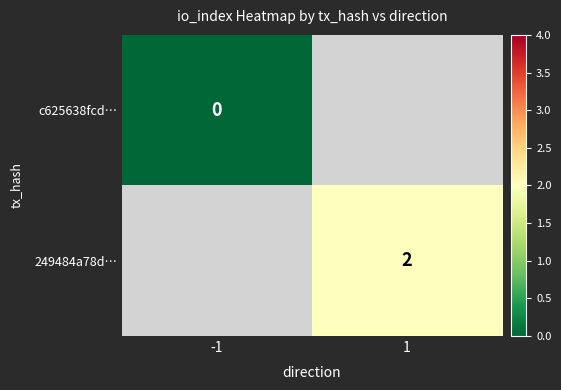

What is the greatest value displayed?

2.0